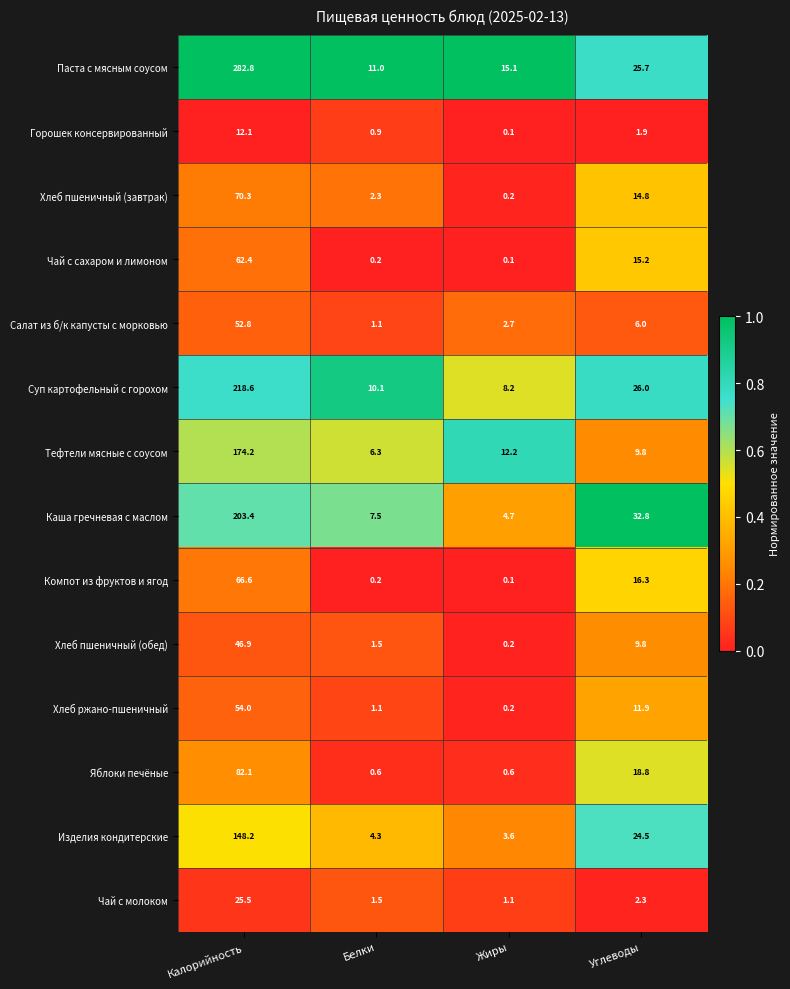

The value of Чай с молоком at Углеводы is 2.3. True or false?

True